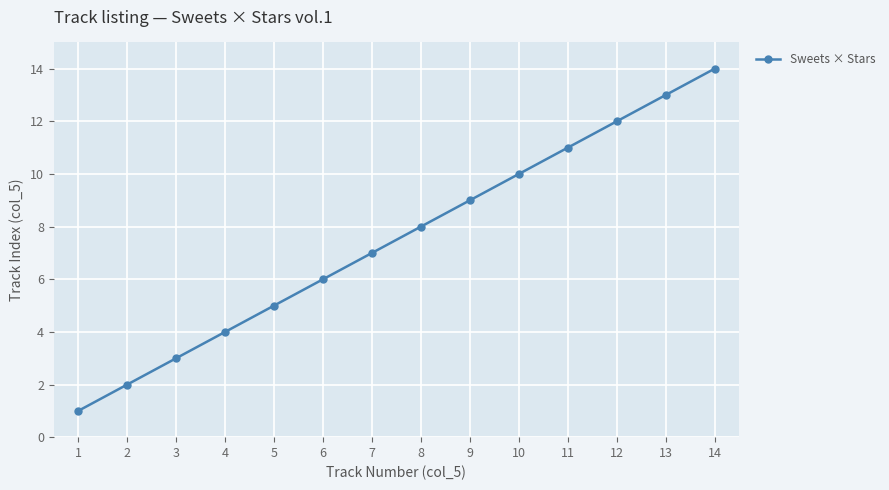

True or false: the data shows 2 at 3.

False